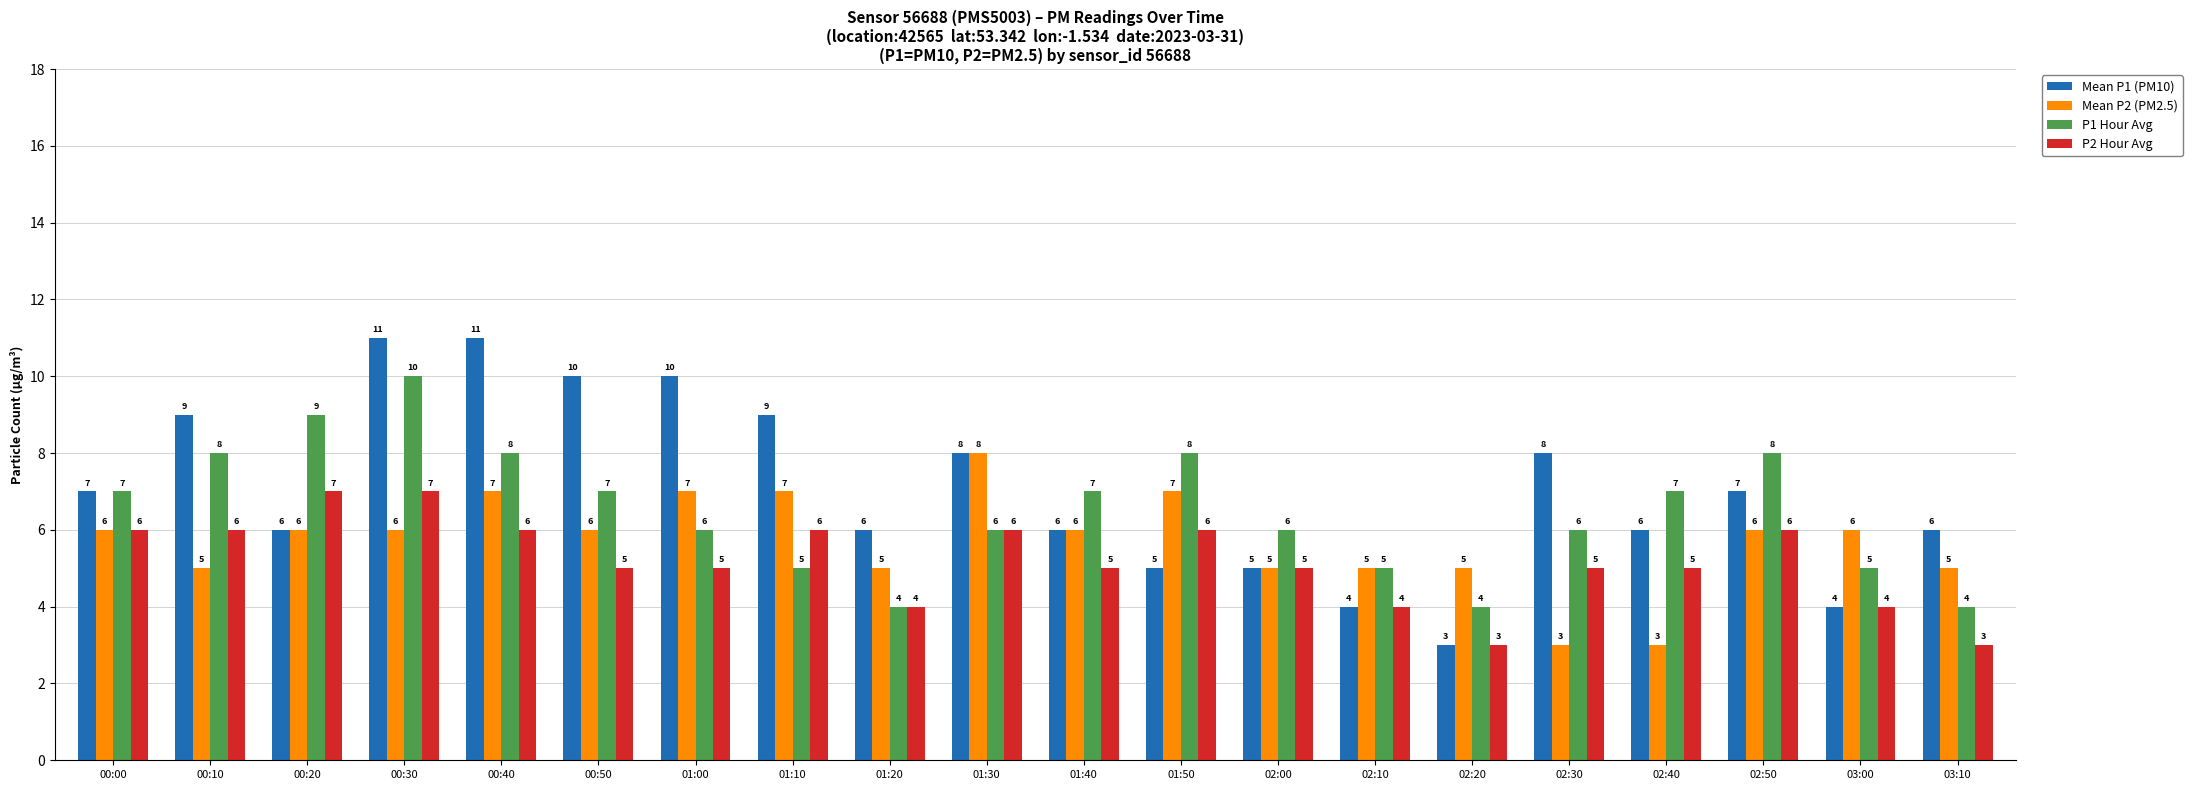

How many bars are there in each group?

4